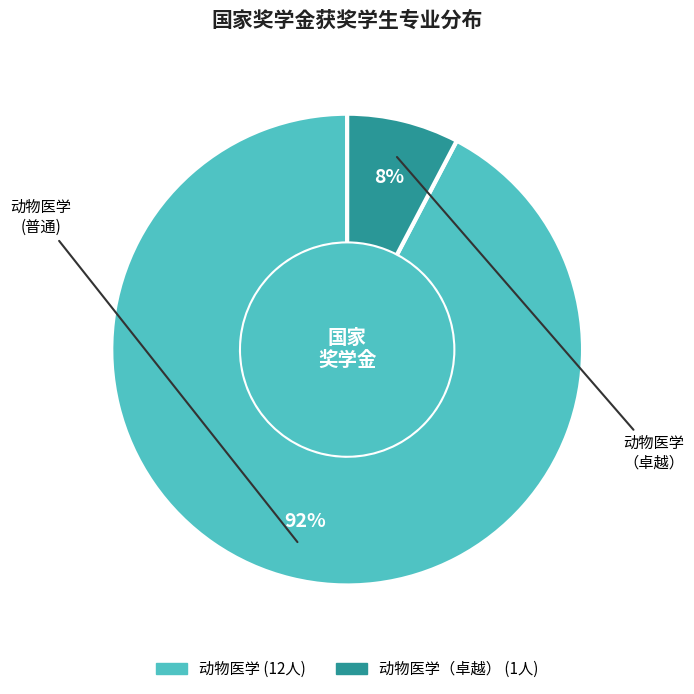

Is there any slice that represents more than half of the pie?

Yes